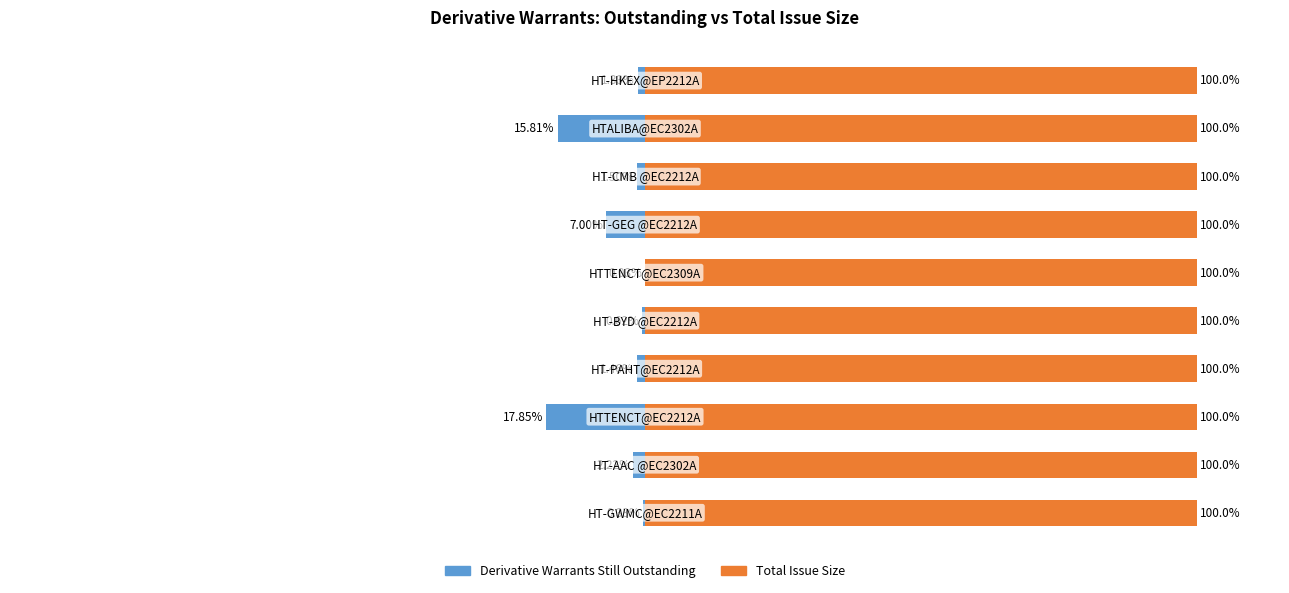

What is the smallest value displayed?

-17.8